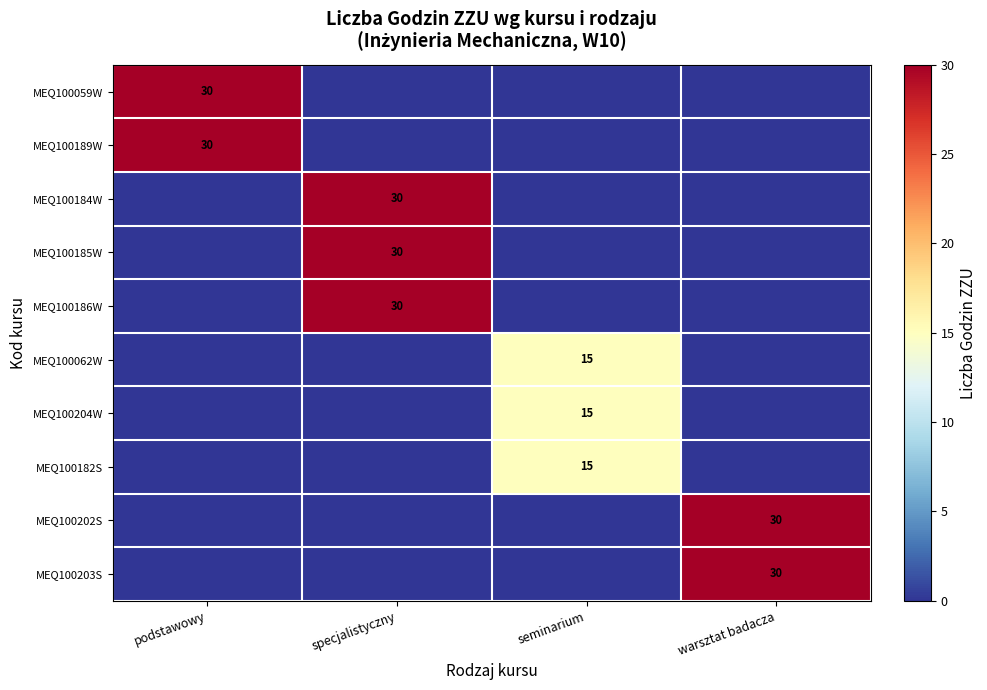

Which series has the widest spread of values?

MEQ100059W